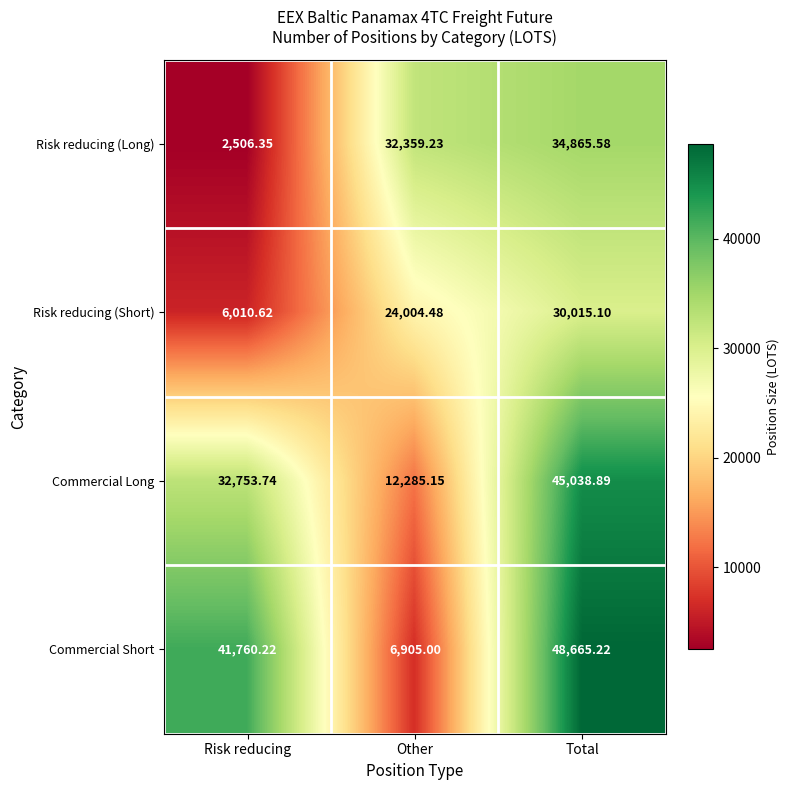

Which category has the highest value across all series?

Total